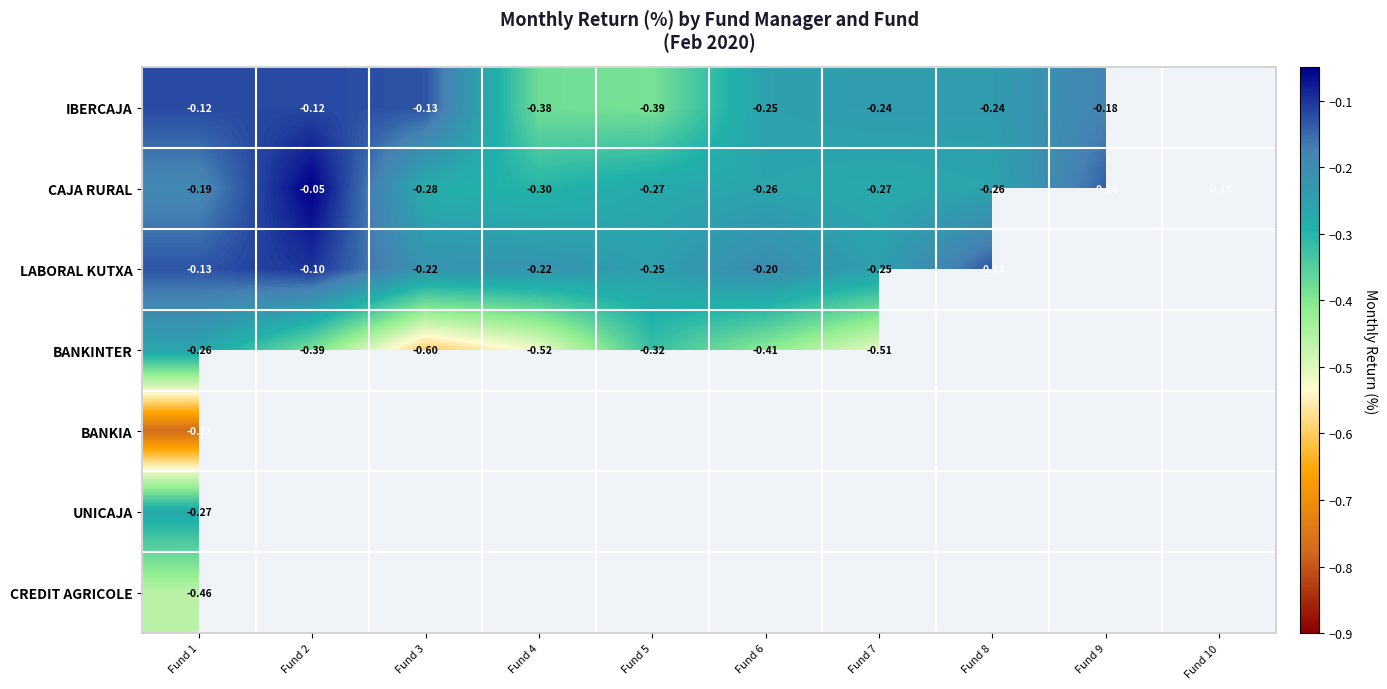

At which category is the sum across all series the highest?

Fund 1